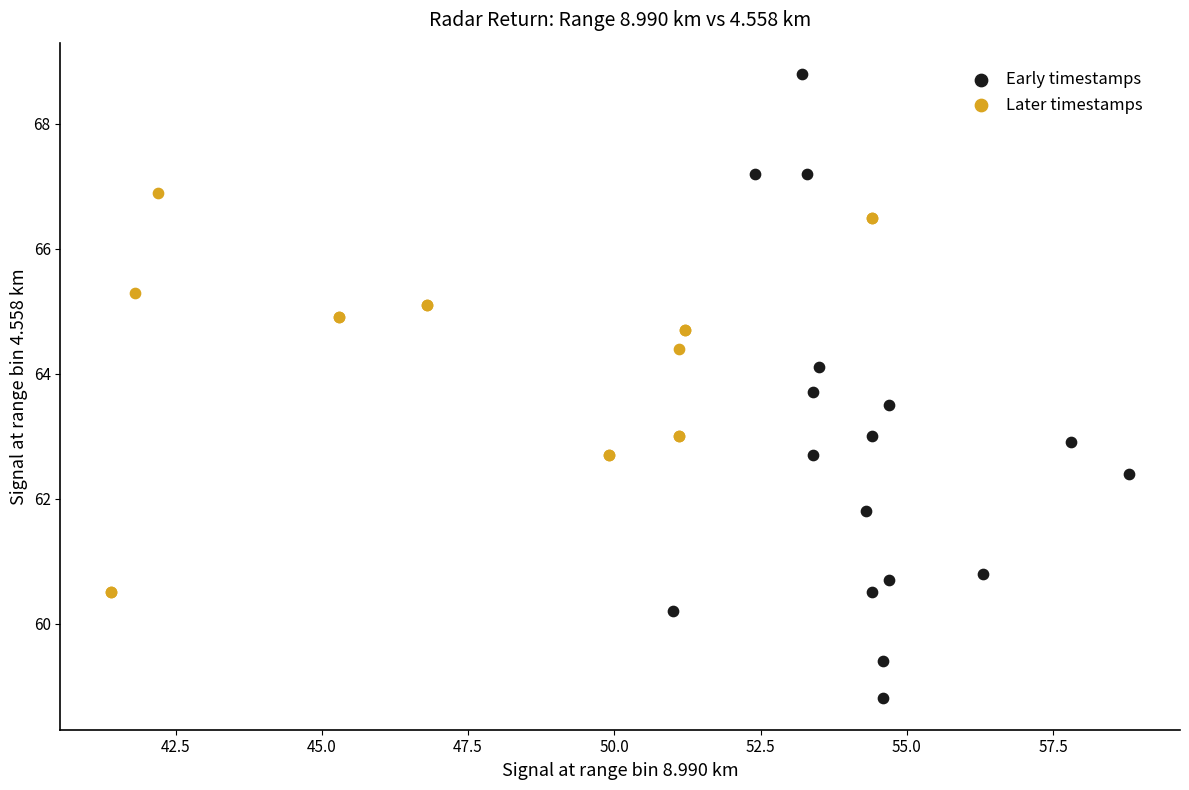

What are all the series names shown in the legend?

Early timestamps, Later timestamps